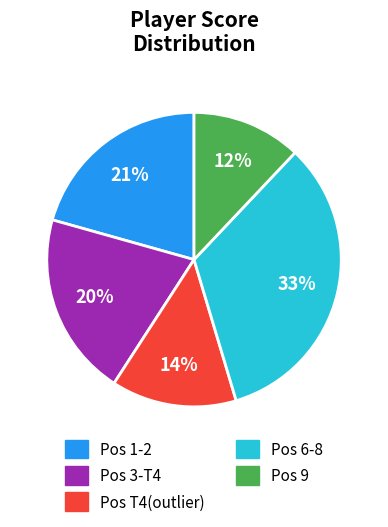

To the nearest percent, what is the difference between the largest and smallest slice percentages?

21%